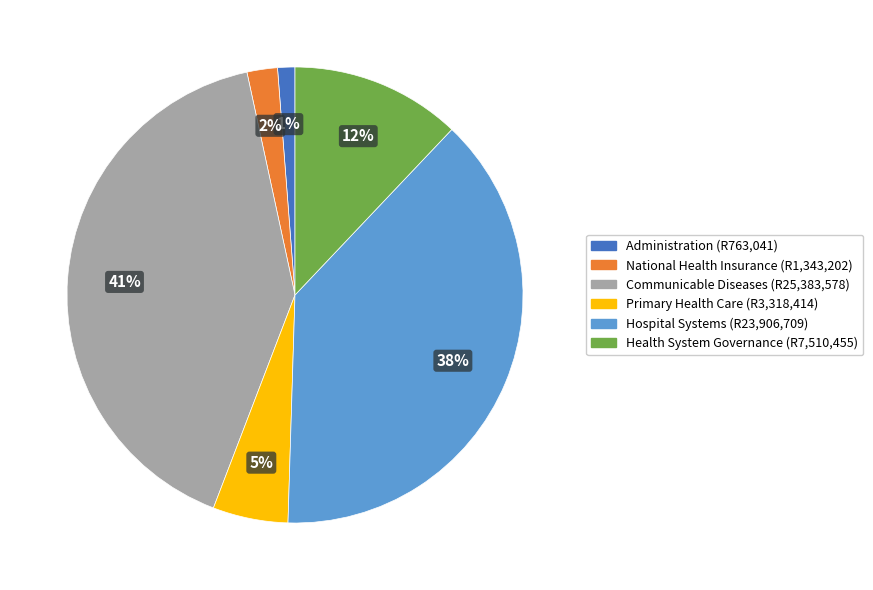

To the nearest percent, what is the average slice percentage?

17%